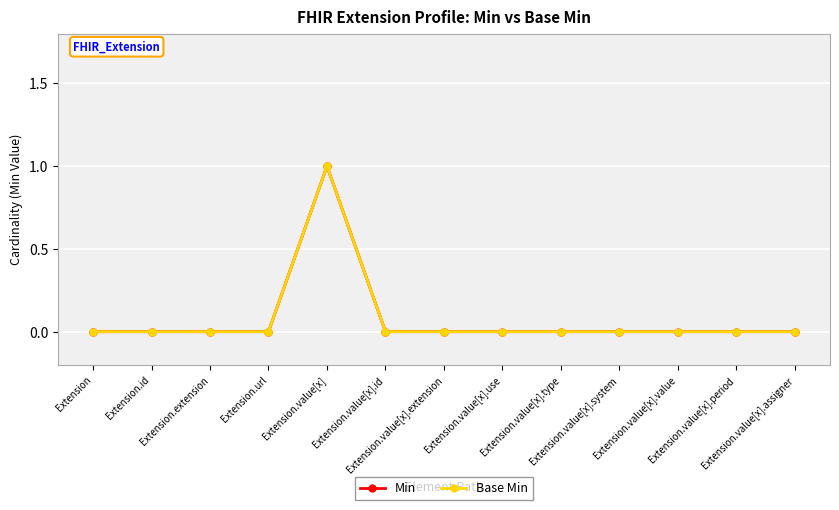

Is it true that Base Min equals 0 at Extension.value[x].assigner?

True